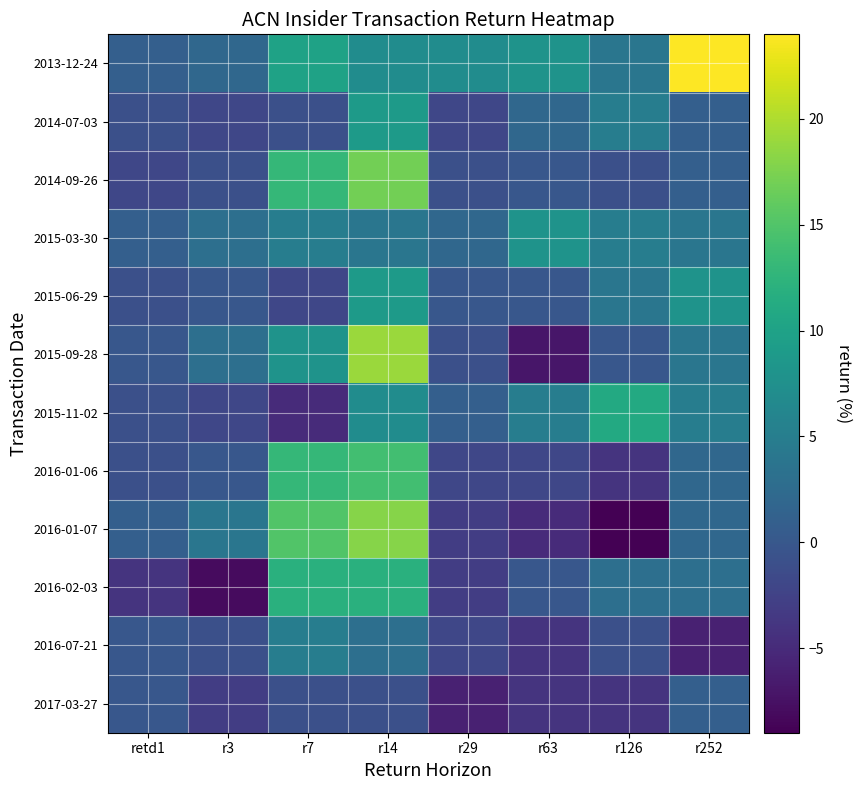

What is the minimum value shown in the chart?

-9